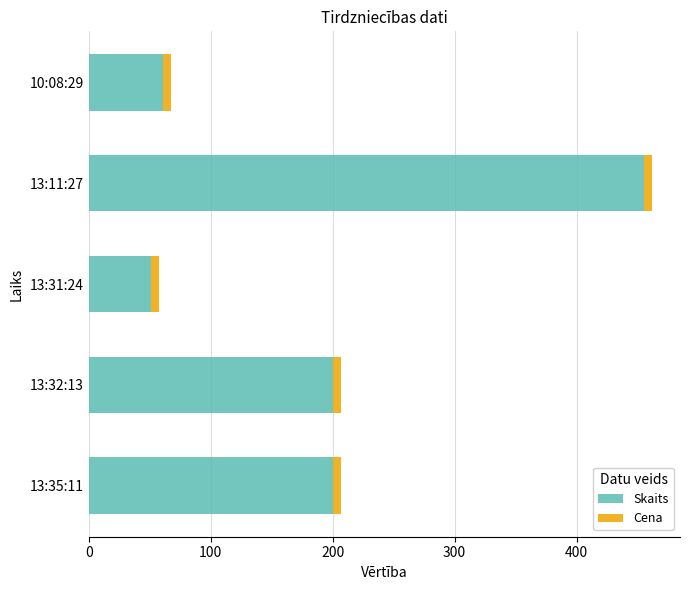

What is the sum of all Skaits values?

967.0